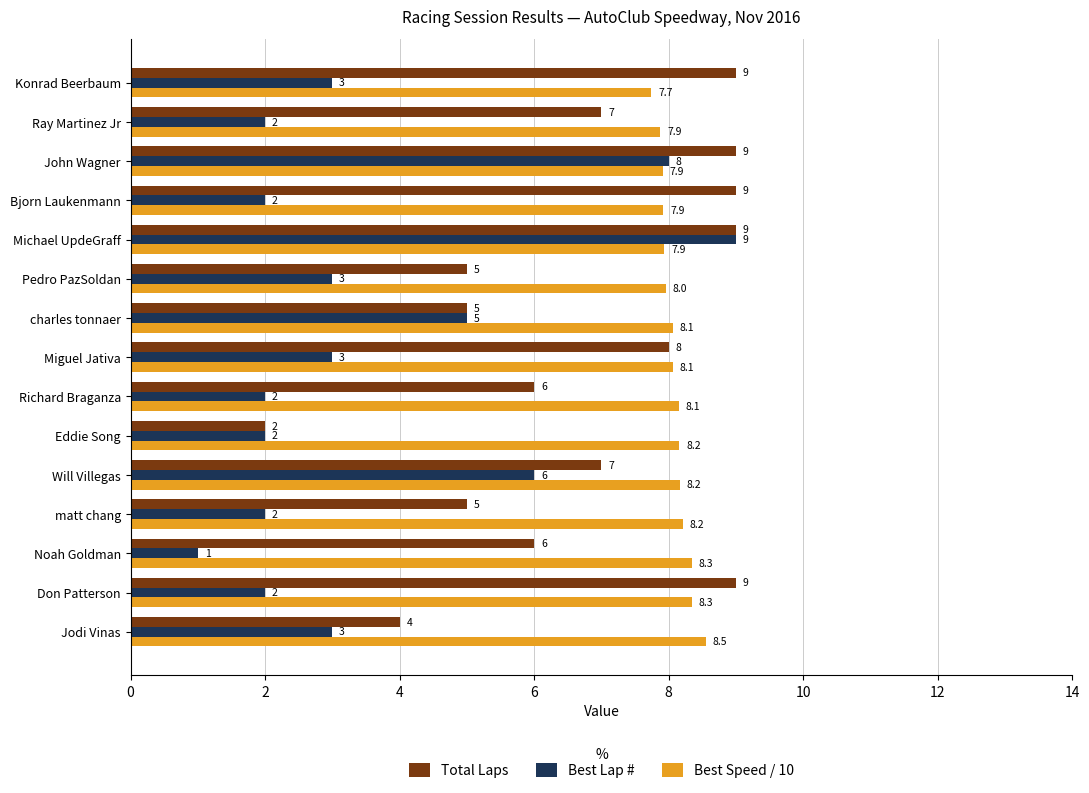

At which label is Best Lap # closest to 5?

charles tonnaer